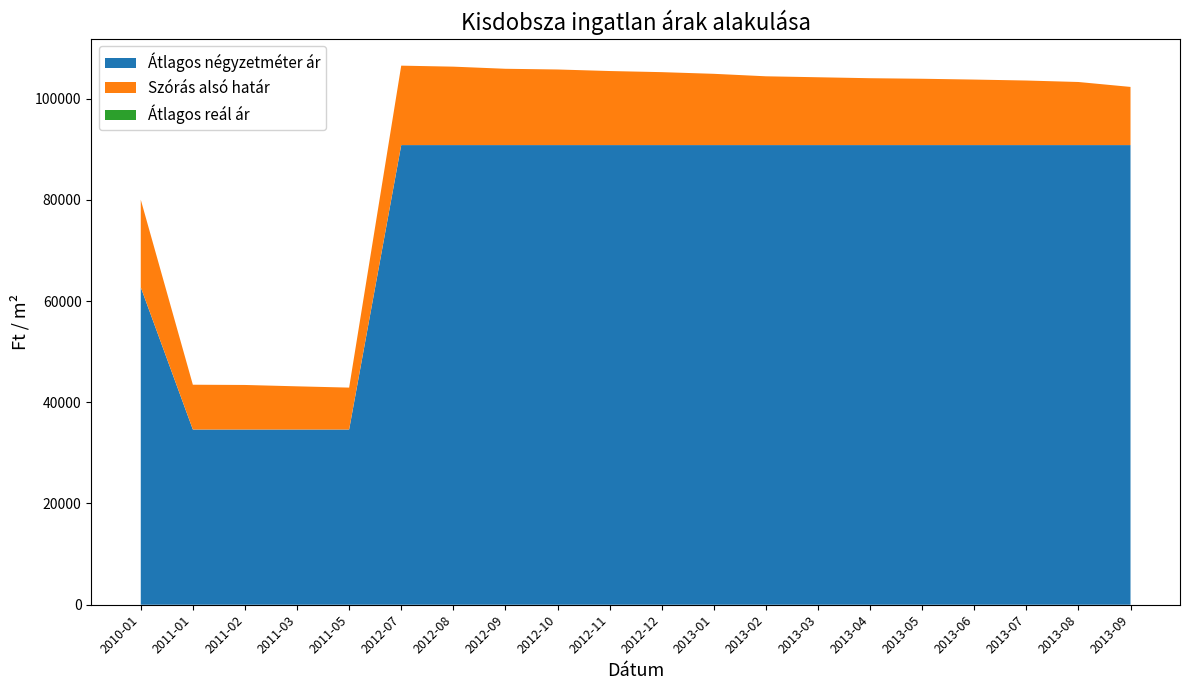

Reading left to right, extract all data points from this chart.

Atlagos negyzetmeter ar: 62710	34615	34615	34615	34615	90804	90804	90804	90804	90804	90804	90804	90804	90804	90804	90804	90804	90804	90804	90804
Szoras also hatar: 80015	43465	43416	43147	42893	106496	106298	105878	105739	105434	105213	104883	104393	104203	104014	103907	103746	103559	103266	102293
Atlagos real ar: 80015	43465	43416	43147	42893	106496	106298	105878	105739	105434	105213	104883	104393	104203	104014	103907	103746	103559	103266	102293